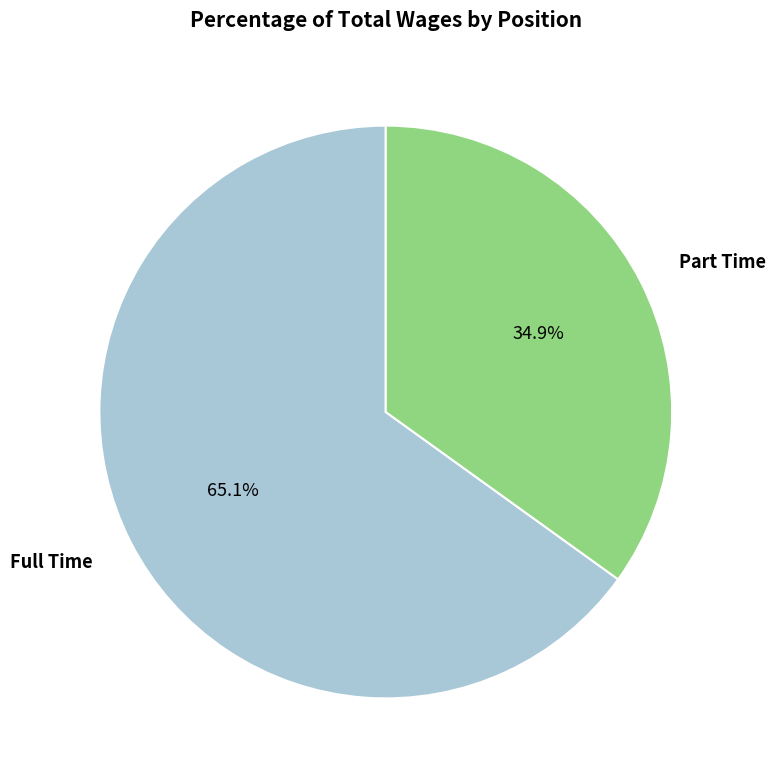

Which slice is the largest?

Full Time